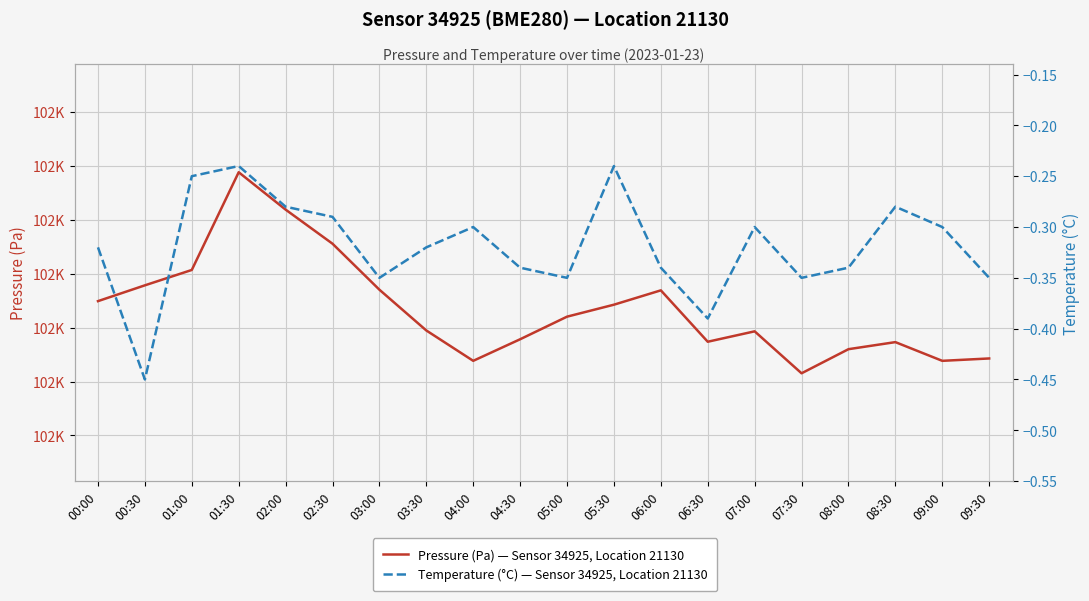

True or false: Temperature (°C) has more than 0 points higher than both neighbors.

True